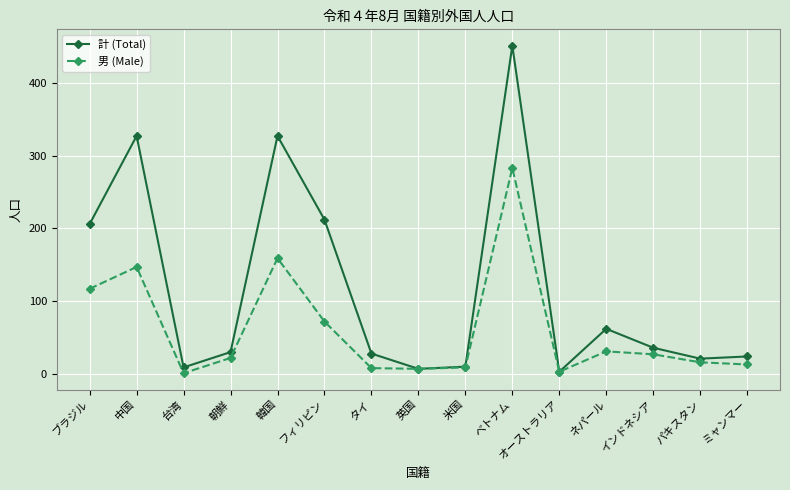

Which series has the widest spread of values?

計 (Total)